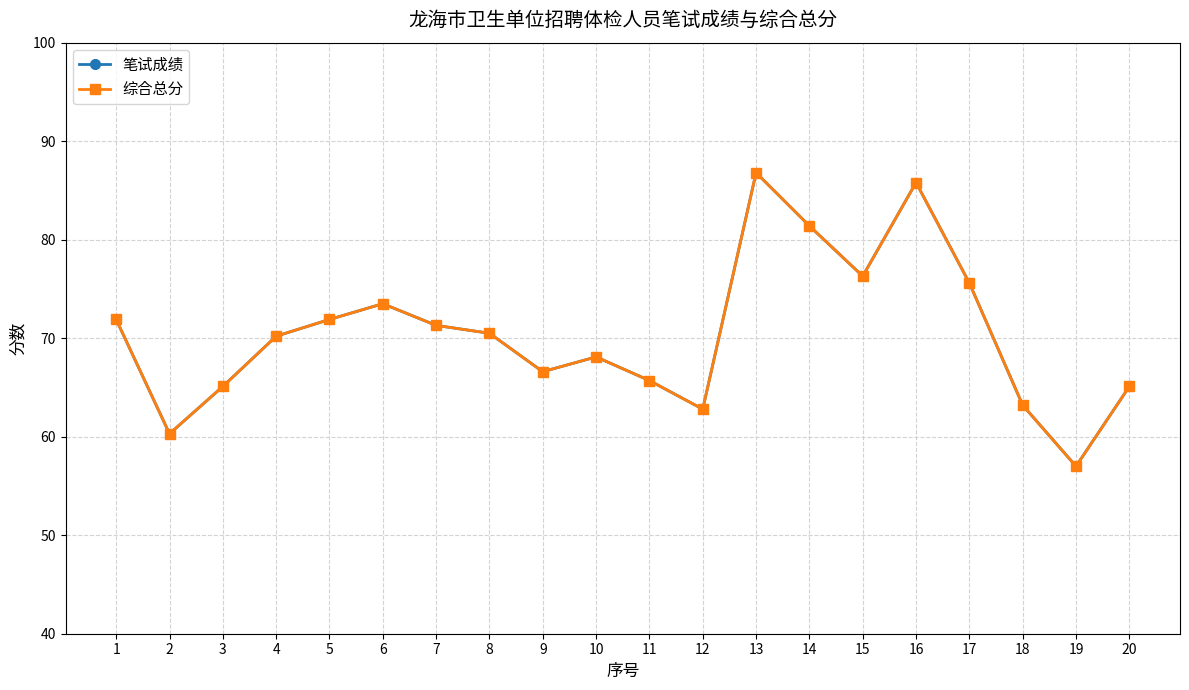

True or false: 笔试成绩 and 综合总分 cross at least once.

False